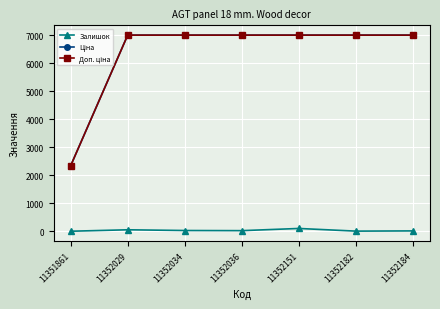

True or false: Залишок has more than 0 points higher than both neighbors.

True